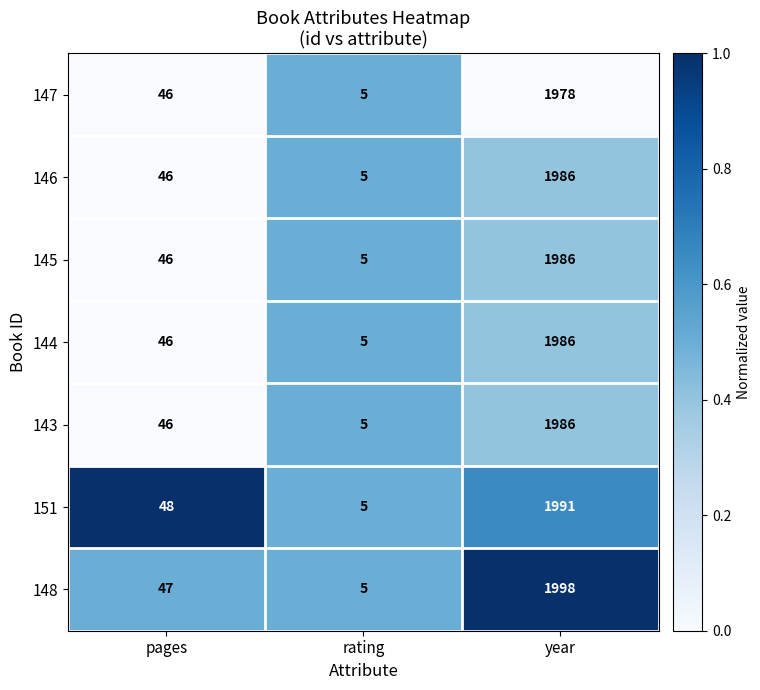

Is it true that 144 equals 5 at rating?

True